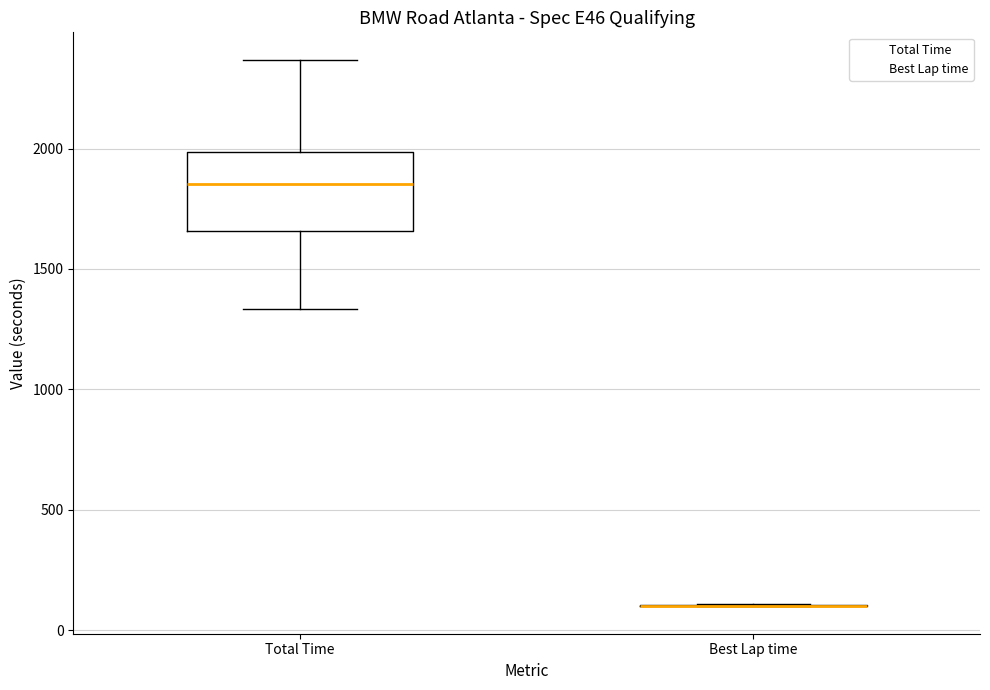

Reading left to right, read every box against the y-axis: the position of its median line, the range the box covers, and the ends of its whiskers. The values are not printed on the chart, so give them approximately, as read against the axis.

Total Time: median 1850, box 1650 to 2000, whiskers 1350 to 2350
Best Lap time: box collapsed to a line at 100, whiskers 100 to 100